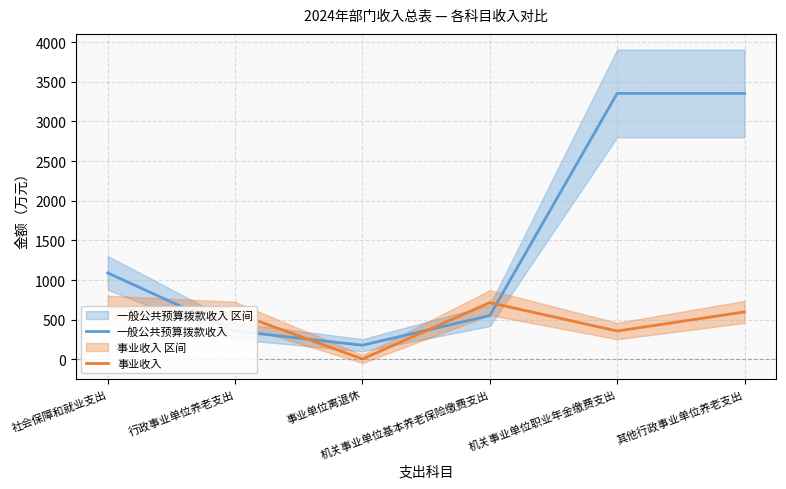

True or false: 事业收入 has more than 1 points higher than both neighbors.

False